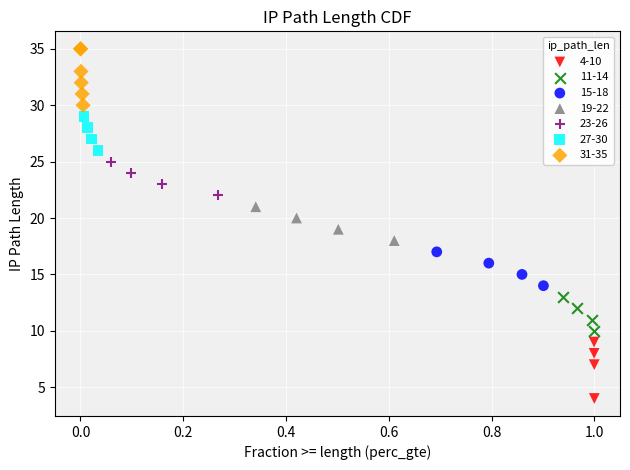

Which series contains the highest Y value?

31-35